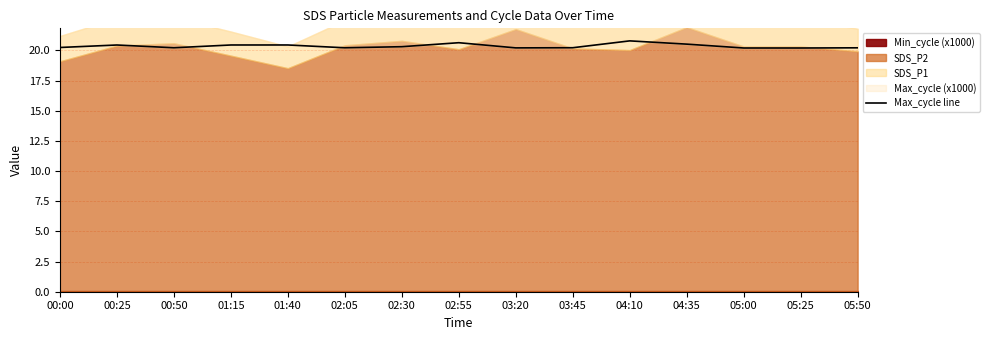

List the labels in order of value, smallest first.

05:00, 05:25, 03:20, 05:50, 02:05, 00:50, 03:45, 00:00, 02:30, 00:25, 01:15, 01:40, 04:35, 02:55, 04:10